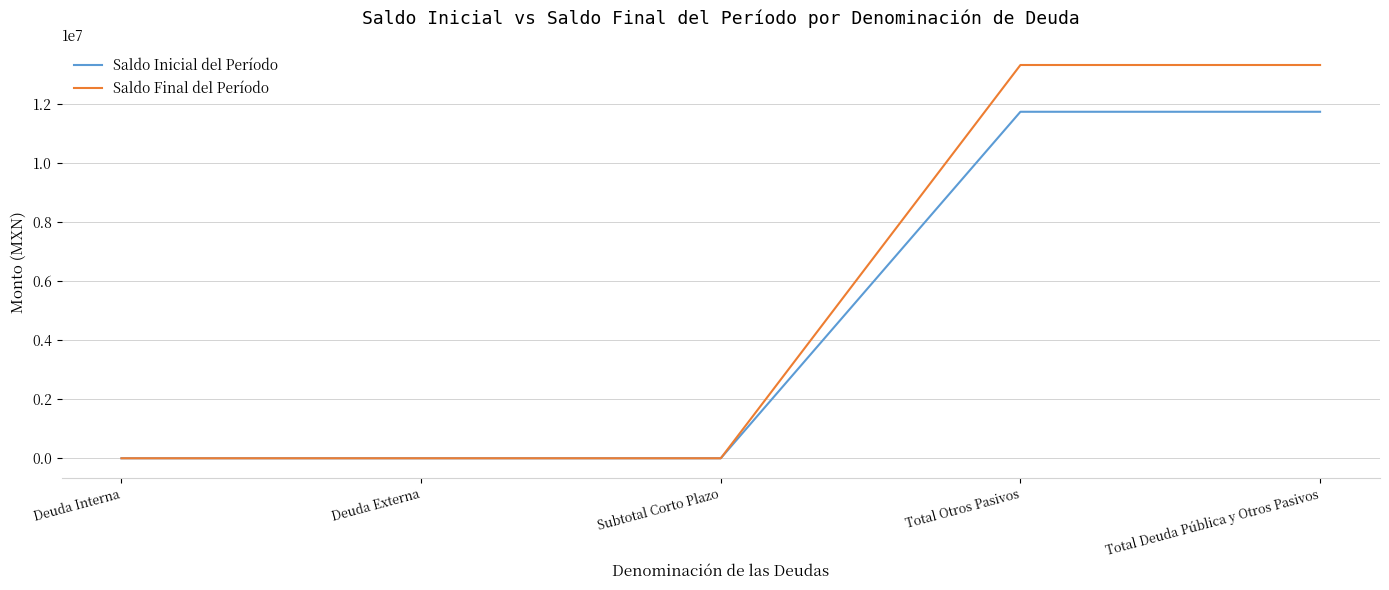

What is the maximum value for Saldo Final del Período?

13320671.3